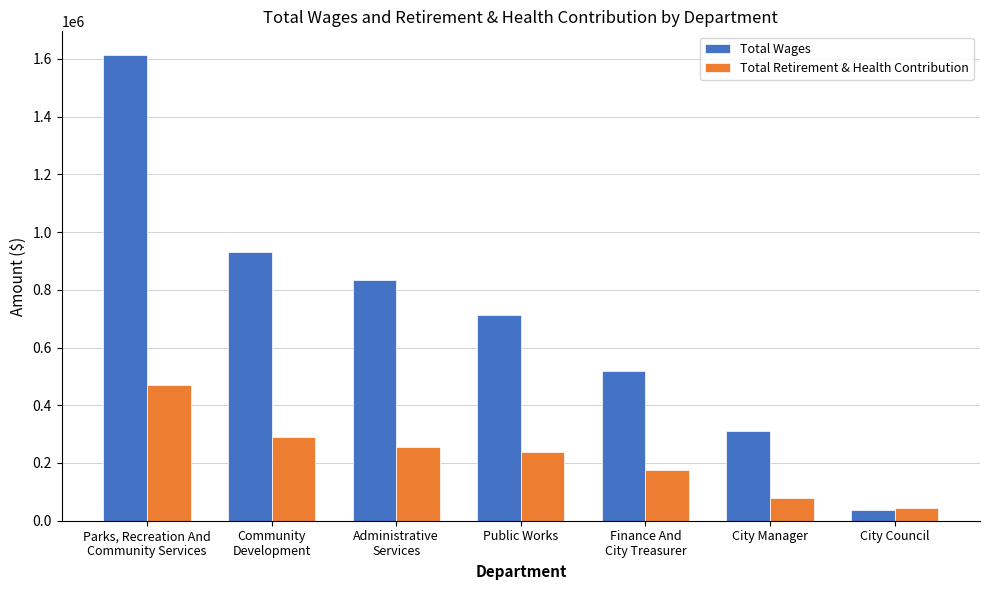

What is the label of the 1st bar from the left?

Parks, Recreation And
Community Services